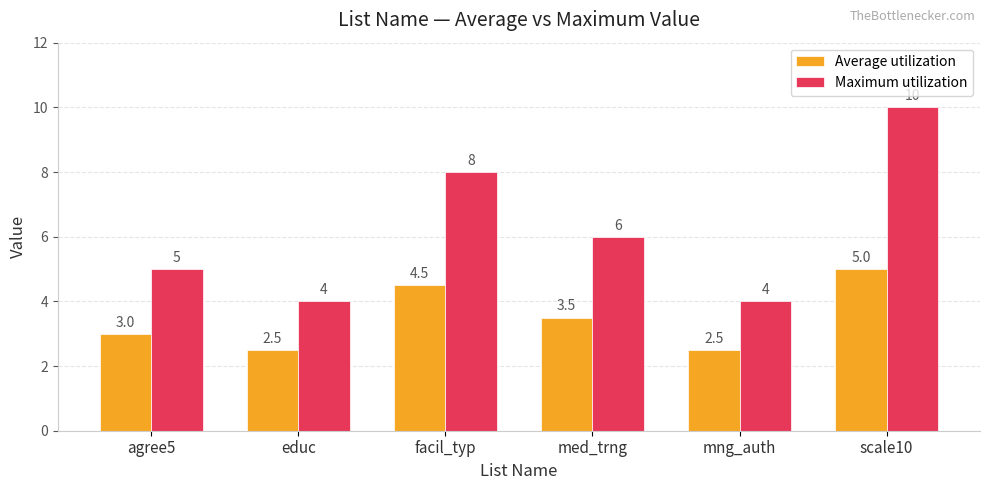

What is the lowest value of the Maximum utilization series?

4.0